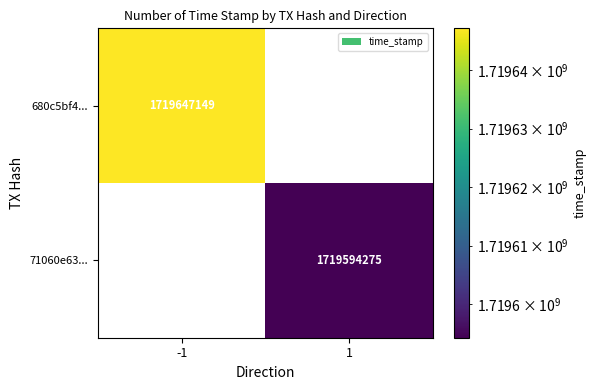

The value of 680c5bf4... at -1 is 435518458.8. True or false?

False